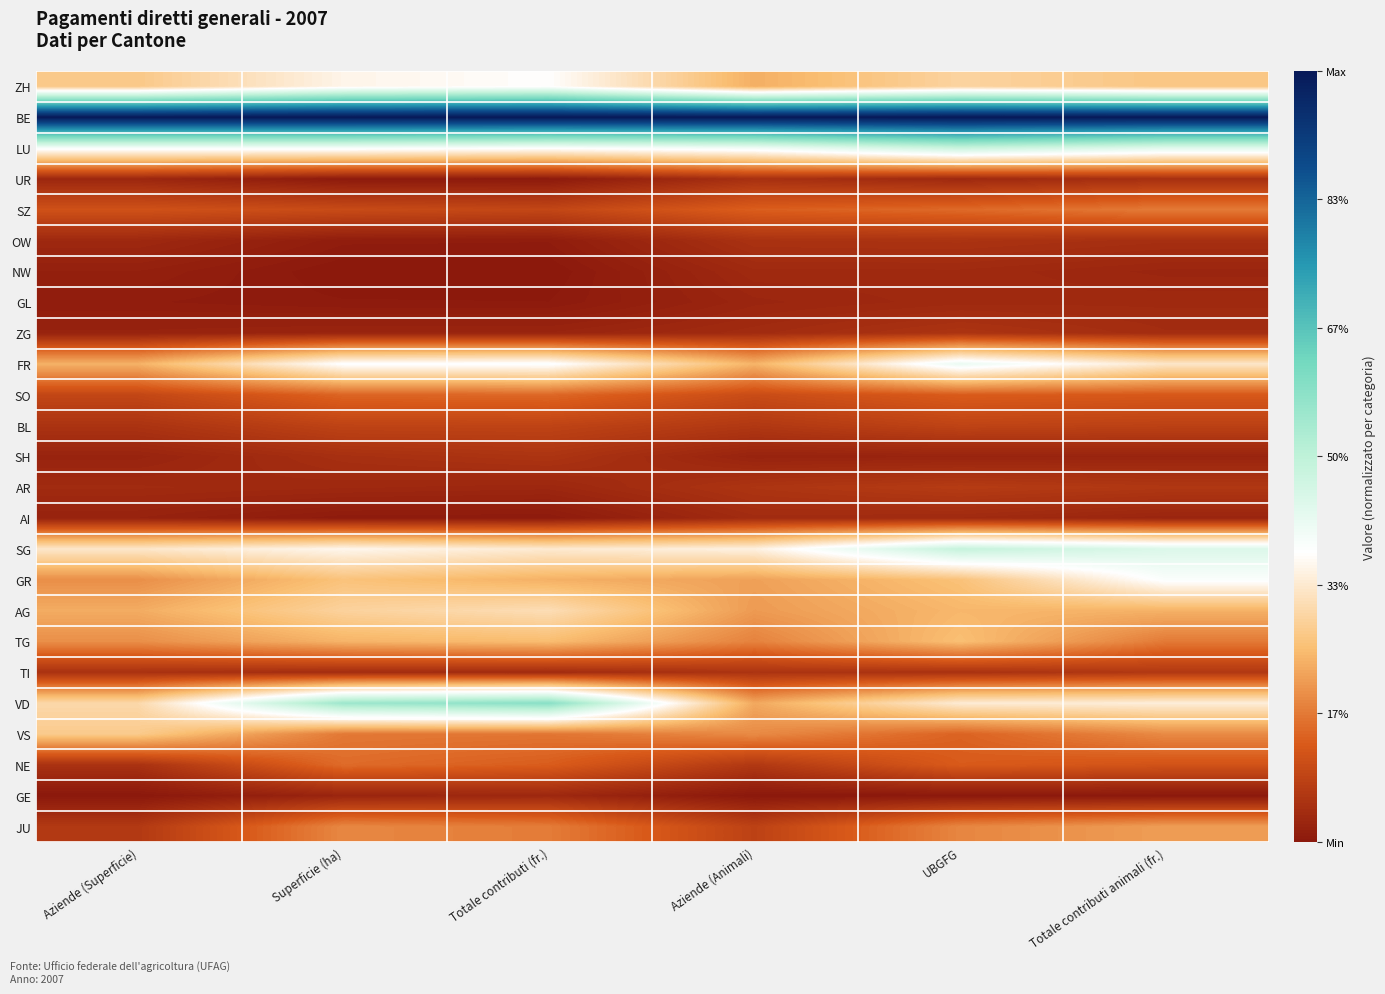

Reading right to left, list all the values displayed in this chart.

ZH: Totale contributi animali (fr.)=0.3	UBGFG=0.3	Aziende (Animali)=0.2	Totale contributi (fr.)=0.4	Superficie (ha)=0.4	Aziende (Superficie)=0.3
BE: Totale contributi animali (fr.)=1.0	UBGFG=1.0	Aziende (Animali)=1.0	Totale contributi (fr.)=1.0	Superficie (ha)=1.0	Aziende (Superficie)=1.0
LU: Totale contributi animali (fr.)=0.4	UBGFG=0.5	Aziende (Animali)=0.4	Totale contributi (fr.)=0.4	Superficie (ha)=0.4	Aziende (Superficie)=0.4
UR: Totale contributi animali (fr.)=0.0	UBGFG=0.0	Aziende (Animali)=0.0	Totale contributi (fr.)=0.0	Superficie (ha)=0.0	Aziende (Superficie)=0.0
SZ: Totale contributi animali (fr.)=0.2	UBGFG=0.1	Aziende (Animali)=0.1	Totale contributi (fr.)=0.1	Superficie (ha)=0.1	Aziende (Superficie)=0.1
OW: Totale contributi animali (fr.)=0.0	UBGFG=0.1	Aziende (Animali)=0.1	Totale contributi (fr.)=0.0	Superficie (ha)=0.0	Aziende (Superficie)=0.0
NW: Totale contributi animali (fr.)=0.0	UBGFG=0.0	Aziende (Animali)=0.0	Totale contributi (fr.)=0.0	Superficie (ha)=0.0	Aziende (Superficie)=0.0
GL: Totale contributi animali (fr.)=0.0	UBGFG=0.0	Aziende (Animali)=0.0	Totale contributi (fr.)=0.0	Superficie (ha)=0.0	Aziende (Superficie)=0.0
ZG: Totale contributi animali (fr.)=0.0	UBGFG=0.1	Aziende (Animali)=0.0	Totale contributi (fr.)=0.0	Superficie (ha)=0.0	Aziende (Superficie)=0.0
FR: Totale contributi animali (fr.)=0.3	UBGFG=0.4	Aziende (Animali)=0.2	Totale contributi (fr.)=0.4	Superficie (ha)=0.4	Aziende (Superficie)=0.2
SO: Totale contributi animali (fr.)=0.1	UBGFG=0.1	Aziende (Animali)=0.1	Totale contributi (fr.)=0.1	Superficie (ha)=0.1	Aziende (Superficie)=0.1
BL: Totale contributi animali (fr.)=0.1	UBGFG=0.1	Aziende (Animali)=0.1	Totale contributi (fr.)=0.1	Superficie (ha)=0.1	Aziende (Superficie)=0.1
SH: Totale contributi animali (fr.)=0.0	UBGFG=0.0	Aziende (Animali)=0.0	Totale contributi (fr.)=0.1	Superficie (ha)=0.0	Aziende (Superficie)=0.0
AR: Totale contributi animali (fr.)=0.1	UBGFG=0.1	Aziende (Animali)=0.1	Totale contributi (fr.)=0.0	Superficie (ha)=0.0	Aziende (Superficie)=0.0
AI: Totale contributi animali (fr.)=0.0	UBGFG=0.0	Aziende (Animali)=0.0	Totale contributi (fr.)=0.0	Superficie (ha)=0.0	Aziende (Superficie)=0.0
SG: Totale contributi animali (fr.)=0.4	UBGFG=0.5	Aziende (Animali)=0.3	Totale contributi (fr.)=0.3	Superficie (ha)=0.4	Aziende (Superficie)=0.3
GR: Totale contributi animali (fr.)=0.4	UBGFG=0.3	Aziende (Animali)=0.2	Totale contributi (fr.)=0.2	Superficie (ha)=0.3	Aziende (Superficie)=0.2
AG: Totale contributi animali (fr.)=0.2	UBGFG=0.2	Aziende (Animali)=0.2	Totale contributi (fr.)=0.3	Superficie (ha)=0.3	Aziende (Superficie)=0.2
TG: Totale contributi animali (fr.)=0.2	UBGFG=0.3	Aziende (Animali)=0.2	Totale contributi (fr.)=0.2	Superficie (ha)=0.2	Aziende (Superficie)=0.2
TI: Totale contributi animali (fr.)=0.1	UBGFG=0.0	Aziende (Animali)=0.1	Totale contributi (fr.)=0.0	Superficie (ha)=0.0	Aziende (Superficie)=0.0
VD: Totale contributi animali (fr.)=0.3	UBGFG=0.3	Aziende (Animali)=0.2	Totale contributi (fr.)=0.6	Superficie (ha)=0.6	Aziende (Superficie)=0.3
VS: Totale contributi animali (fr.)=0.2	UBGFG=0.1	Aziende (Animali)=0.2	Totale contributi (fr.)=0.2	Superficie (ha)=0.2	Aziende (Superficie)=0.3
NE: Totale contributi animali (fr.)=0.1	UBGFG=0.1	Aziende (Animali)=0.1	Totale contributi (fr.)=0.1	Superficie (ha)=0.1	Aziende (Superficie)=0.0
GE: Totale contributi animali (fr.)=0.0	UBGFG=0.0	Aziende (Animali)=0.0	Totale contributi (fr.)=0.0	Superficie (ha)=0.0	Aziende (Superficie)=0.0
JU: Totale contributi animali (fr.)=0.2	UBGFG=0.2	Aziende (Animali)=0.1	Totale contributi (fr.)=0.2	Superficie (ha)=0.2	Aziende (Superficie)=0.1